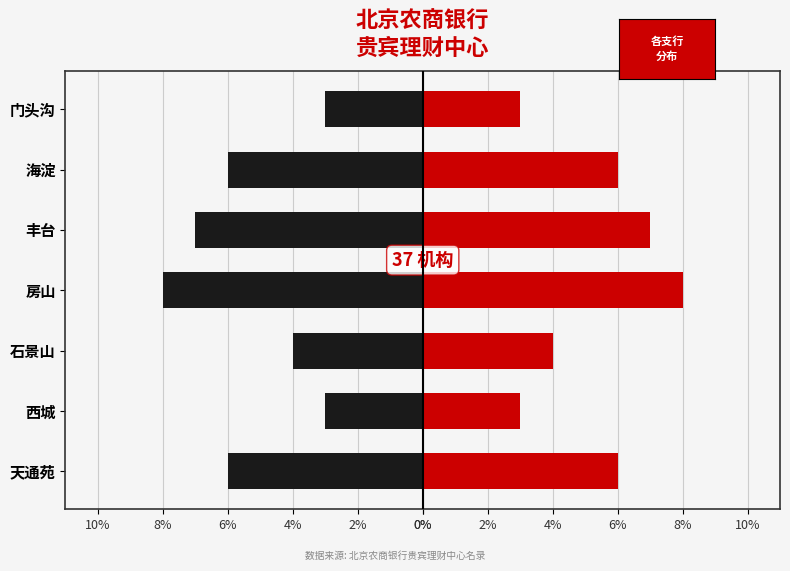

What is the difference between the 右侧 values at 石景山 and 海淀?

2